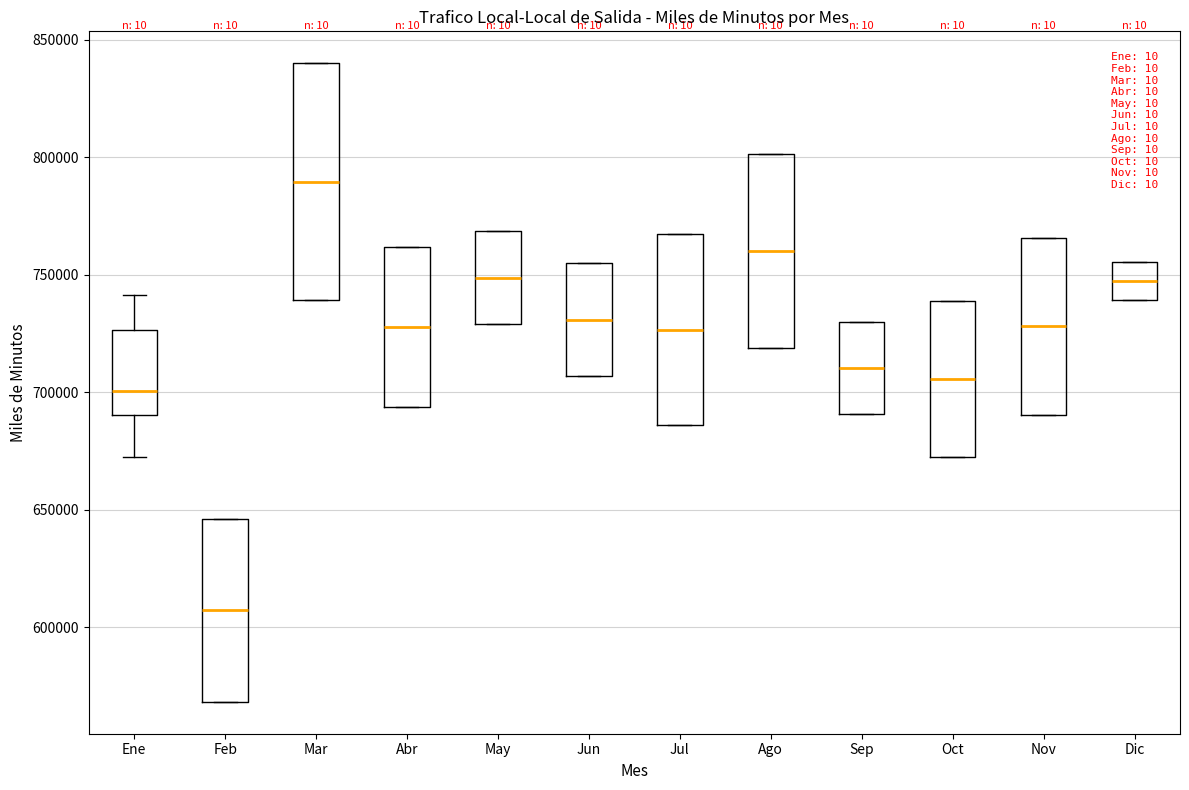

Where is the lower edge of the box for Ago on the y-axis? The values are not printed on the chart, so give them approximately, as read against the axis.

720000